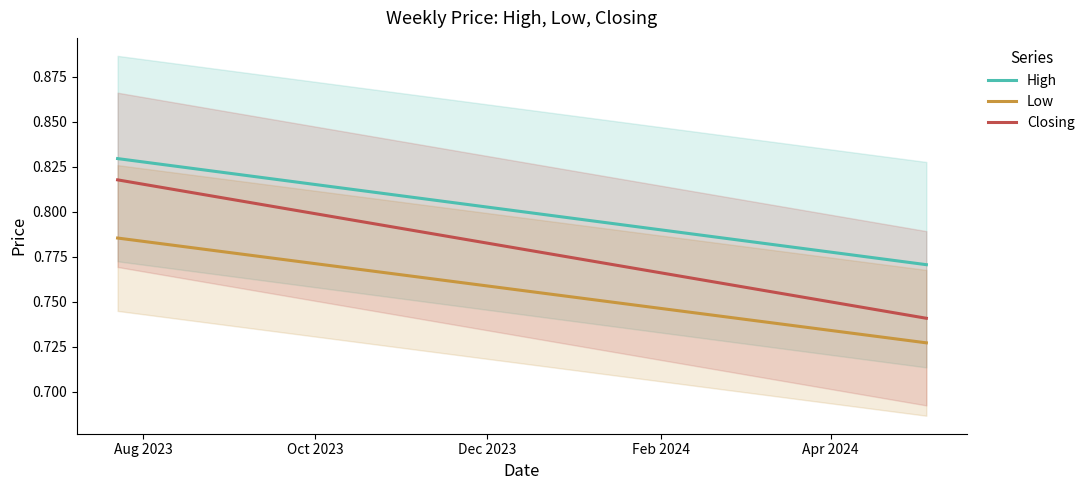

Does the chart display data point markers on the line(s)?

No